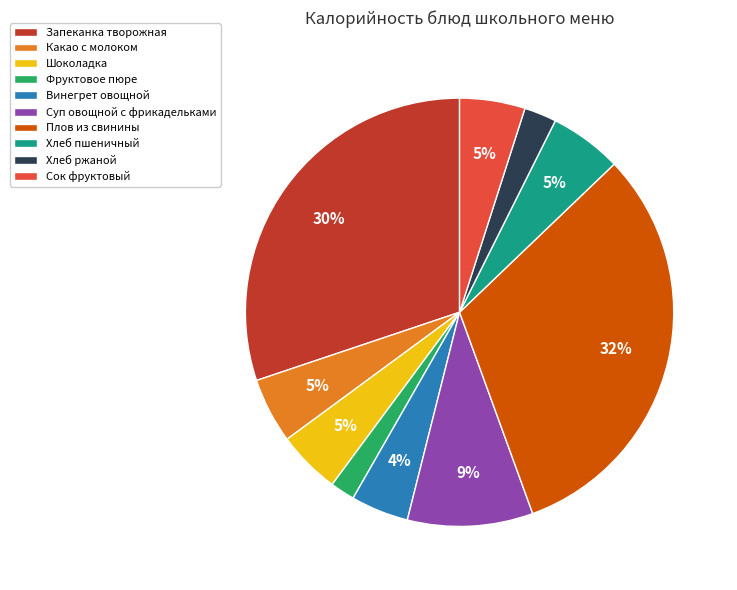

Count the number of slices in the pie.

10